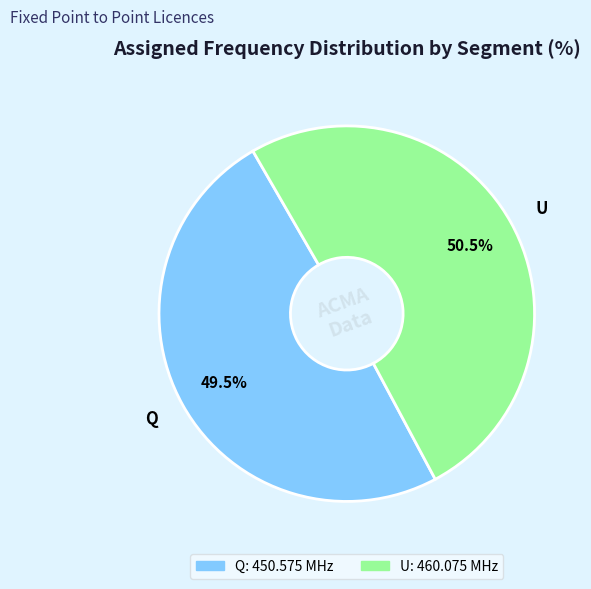

How many slices are in this pie chart?

2